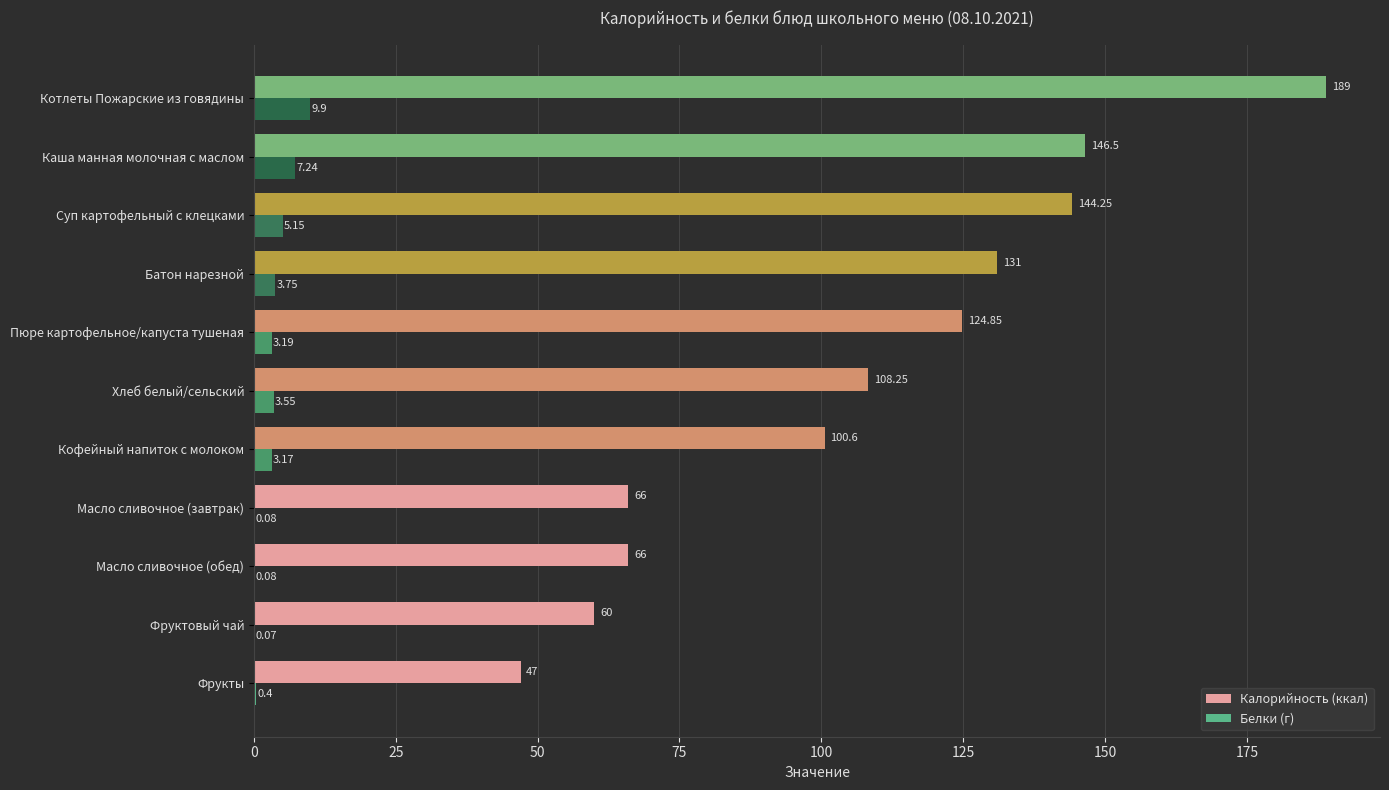

Which series has the largest total across all categories?

Калорийность (ккал)